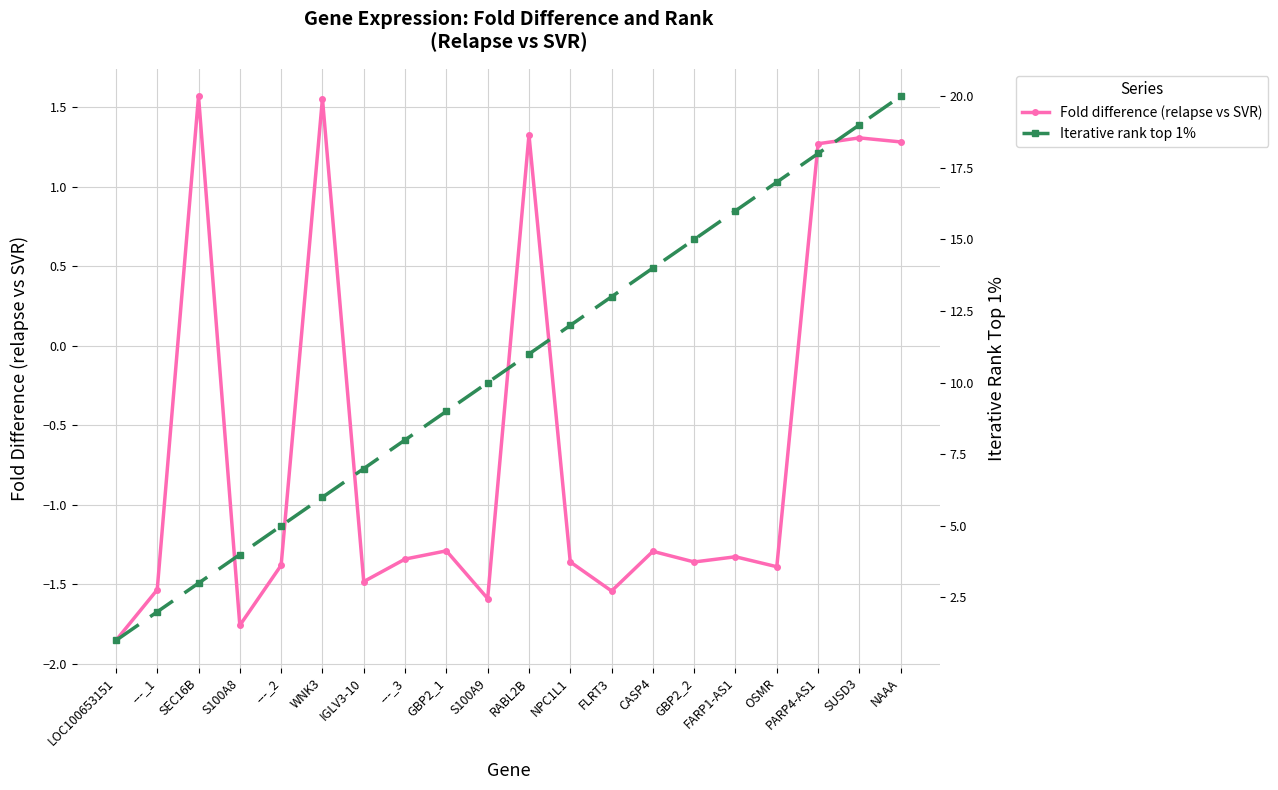

Which series changed the most between RABL2B and PARP4-AS1?

Iterative rank top 1%